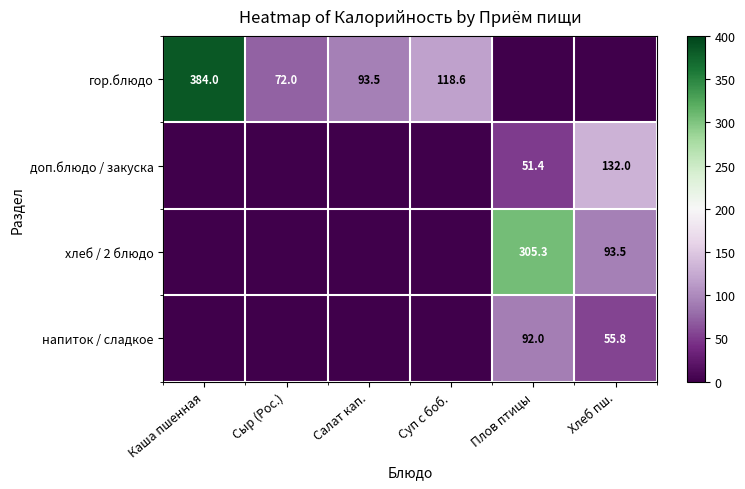

The value of напиток / сладкое at Хлеб пш. is 55.8. True or false?

True